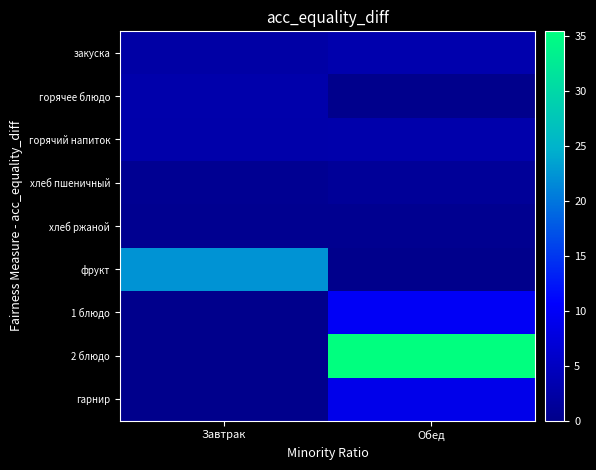

Reading left to right, extract all data points from this chart.

закуска: Завтрак=2.5	Обед=3.1
горячее блюдо: Завтрак=3.0	Обед=0.0
горячий напиток: Завтрак=2.9	Обед=2.9
хлеб пшеничный: Завтрак=0.6	Обед=1.1
хлеб ржаной: Завтрак=0.5	Обед=0.5
фрукт: Завтрак=22.4	Обед=0.0
1 блюдо: Завтрак=0.0	Обед=9.9
2 блюдо: Завтрак=0.0	Обед=35.4
гарнир: Завтрак=0.0	Обед=8.8